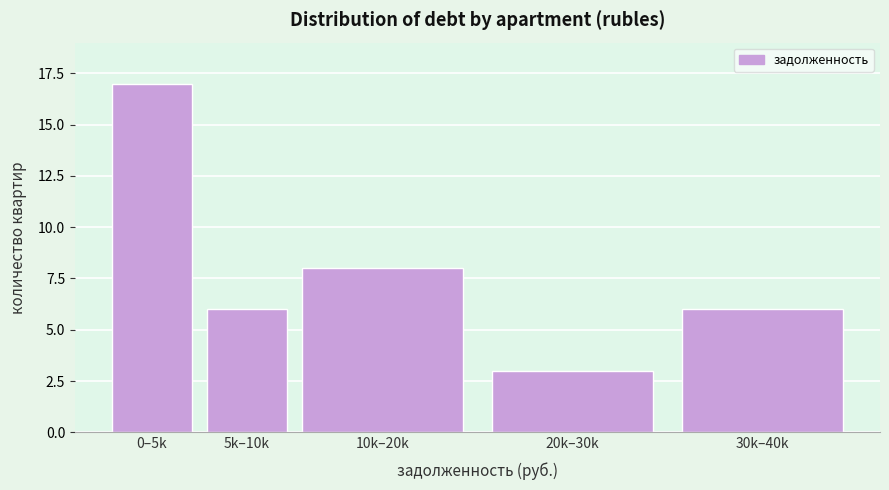

Reading left to right, what are all the values shown in this chart?

0–5k=17	5k–10k=6	10k–20k=8	20k–30k=3	30k–40k=6